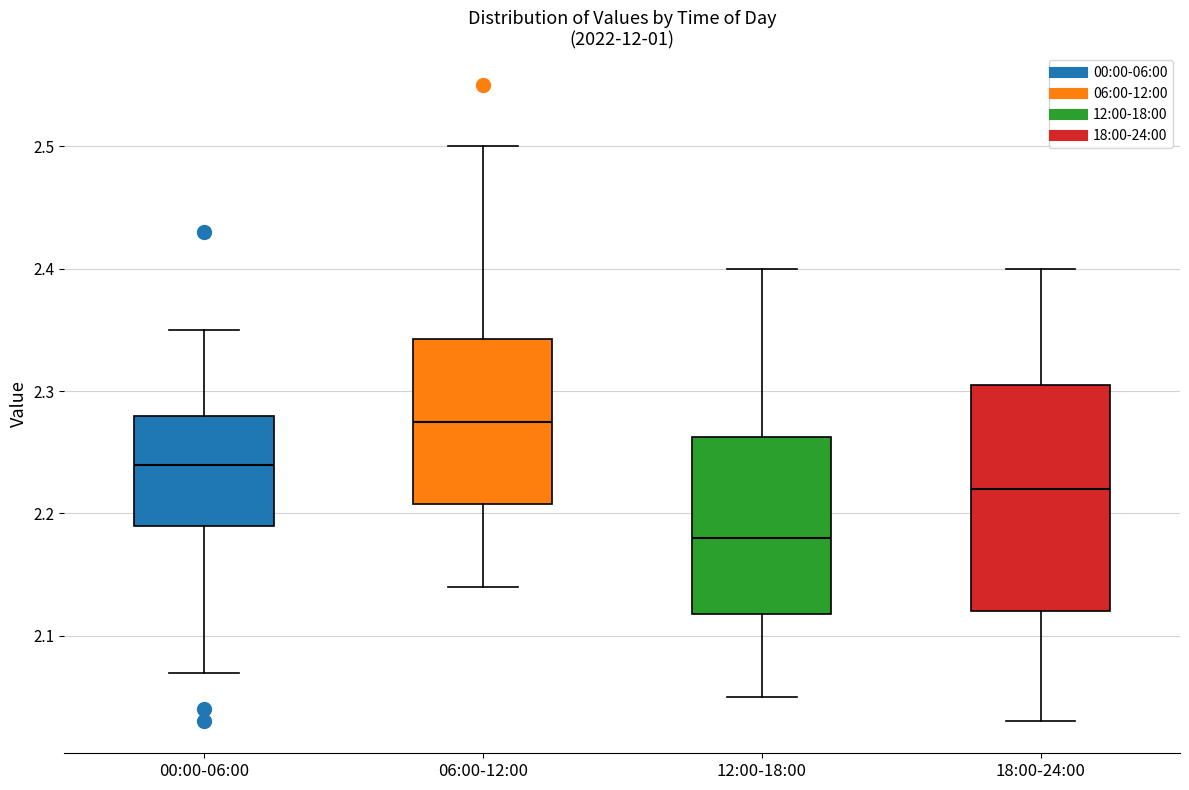

Comparing the boxes themselves (not the whiskers), which one is the tallest?

18:00-24:00